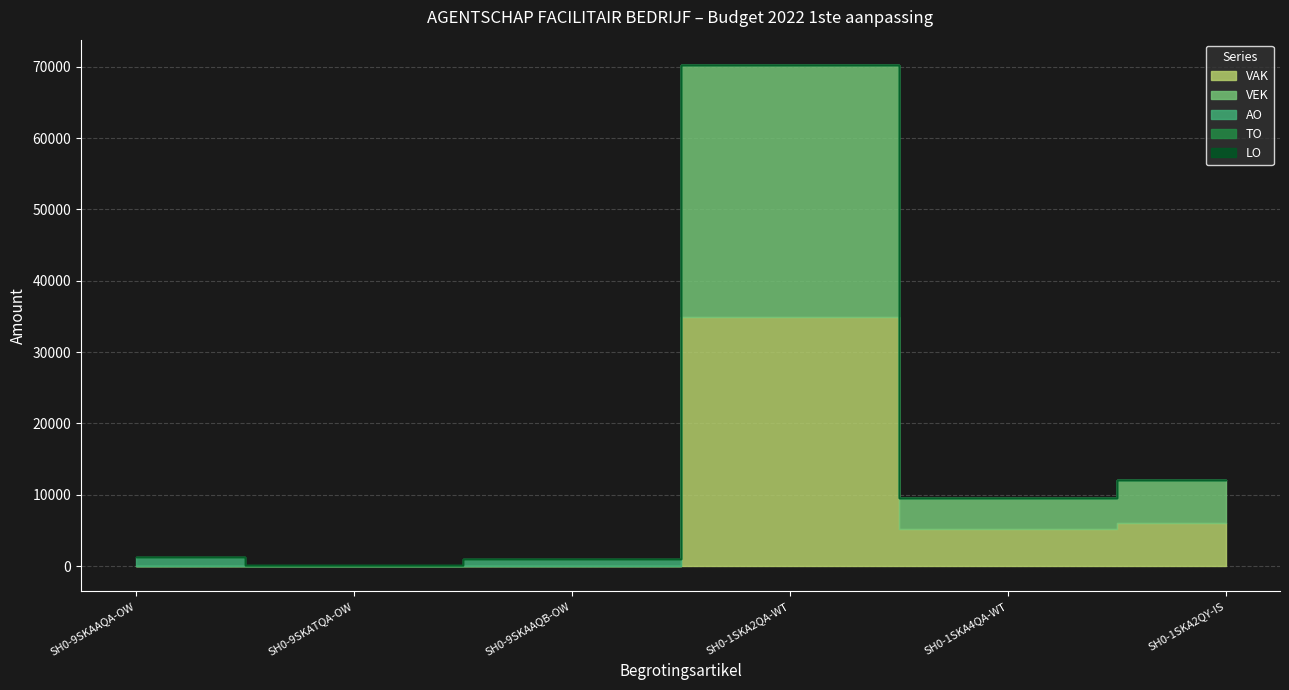

At SH0-9SKATQA-OW, list the series in order from smallest to largest.

VAK, VEK, AO, LO, TO